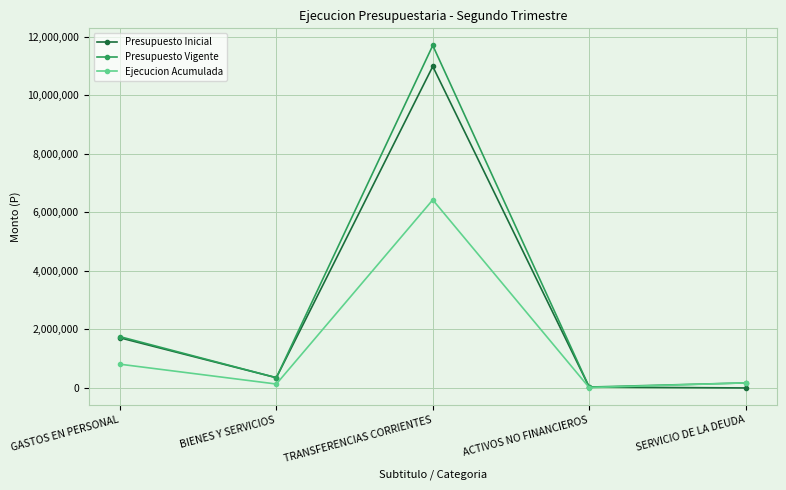

What is the label of the 4th point from the left?

ACTIVOS NO FINANCIEROS